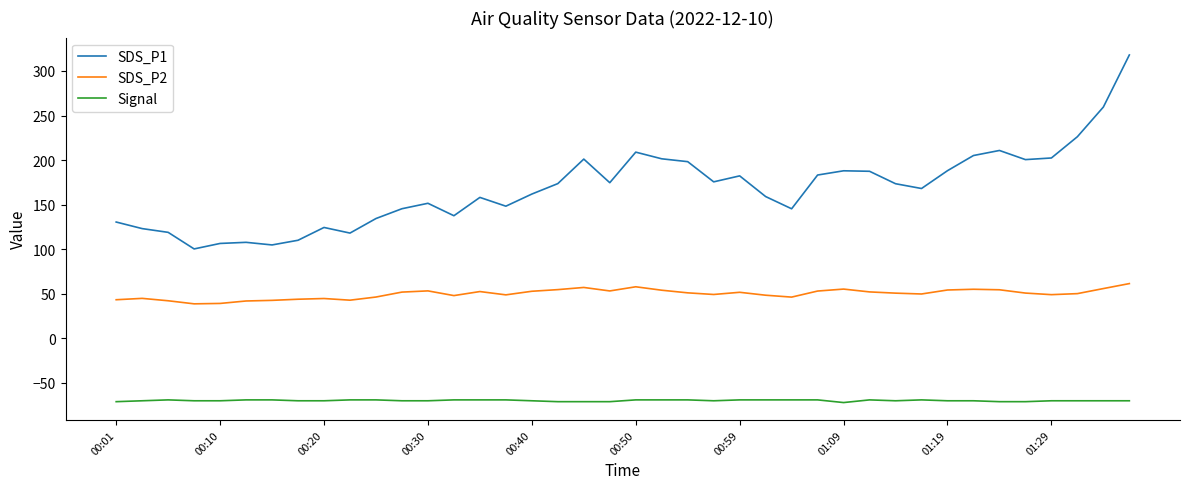

Which series has the largest range (max minus min)?

SDS_P1